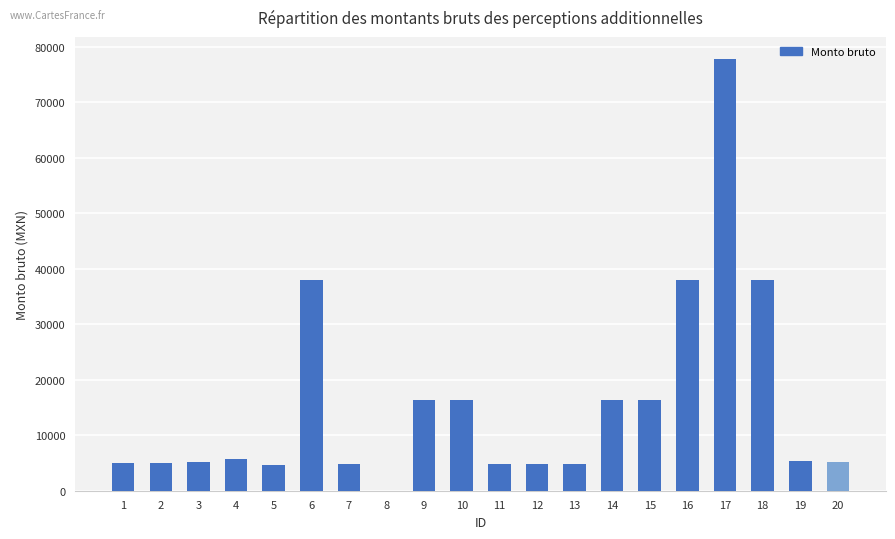

The chart shows a value of 5397.0 at 19. True or false?

True